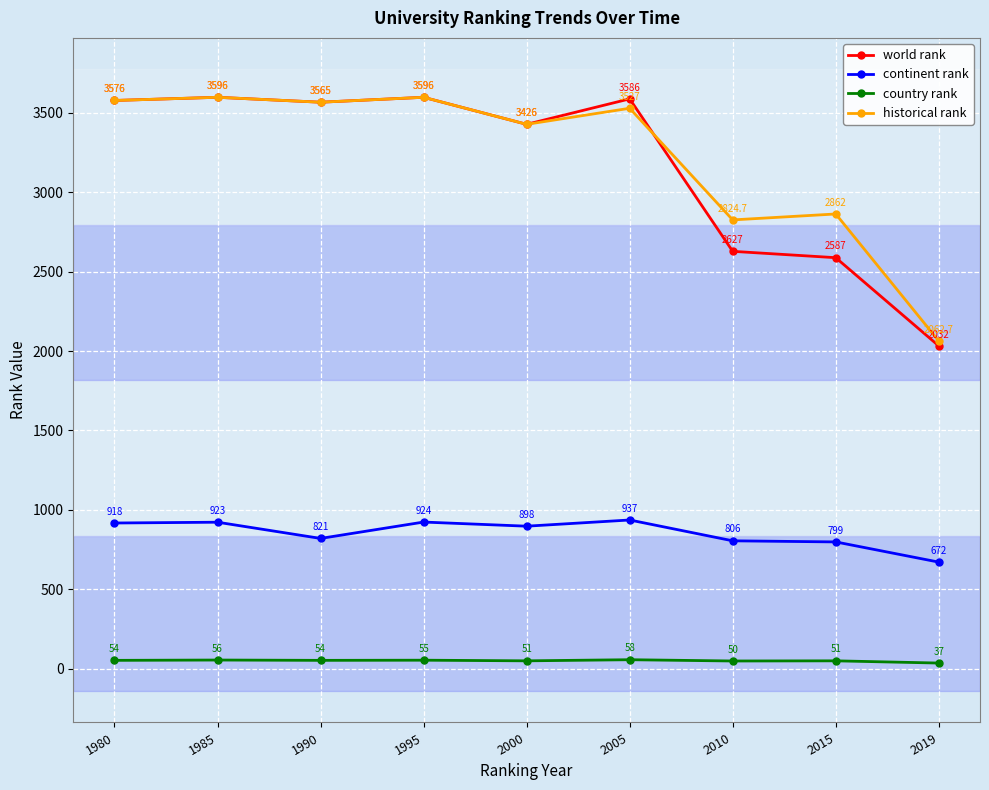

Which label corresponds to the smallest value in the chart?

2019